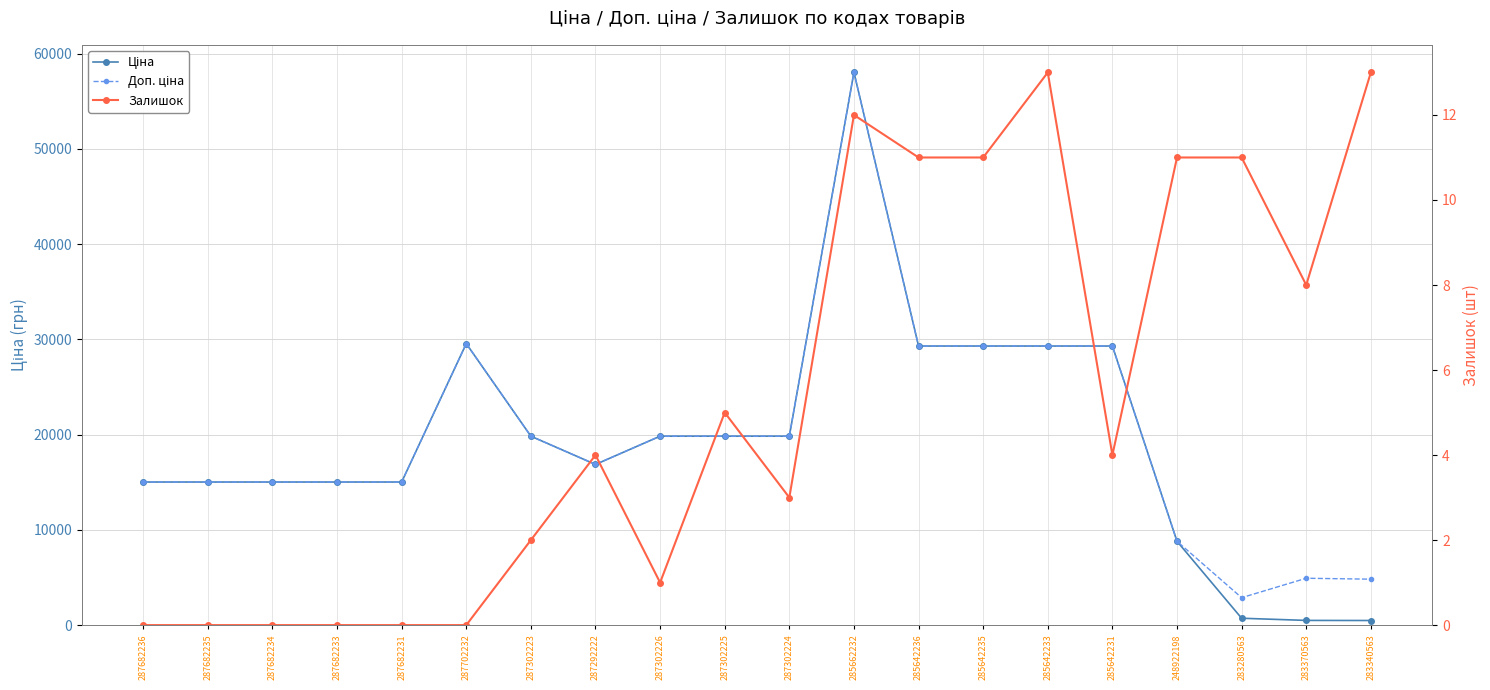

How many data points does each series have?

20